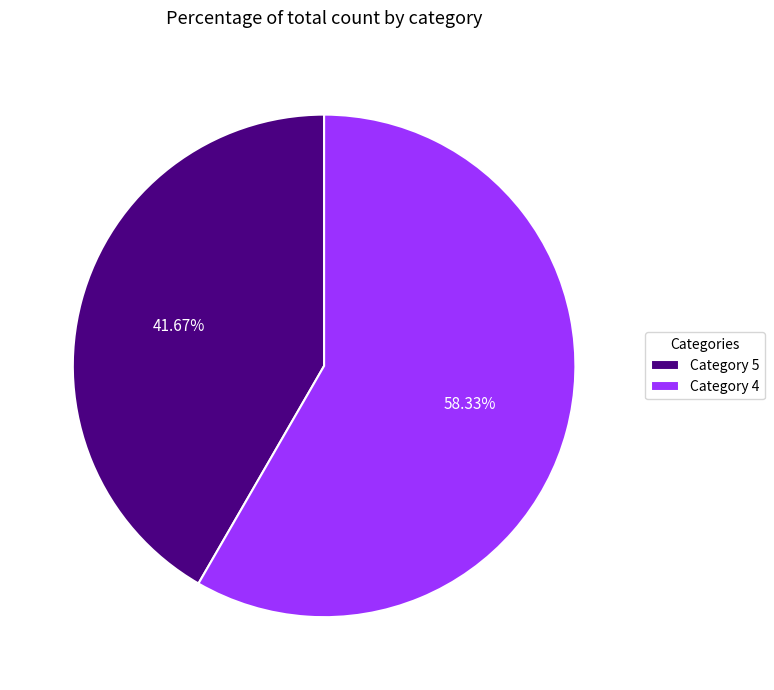

Between Category 4 and Category 5, which is larger?

Category 4